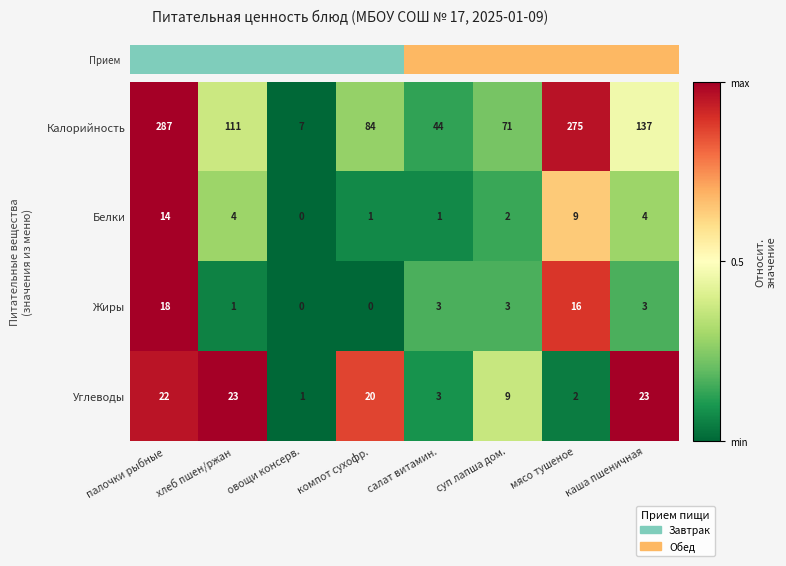

What is the approximate value of Углеводы at салат витамин.?

3